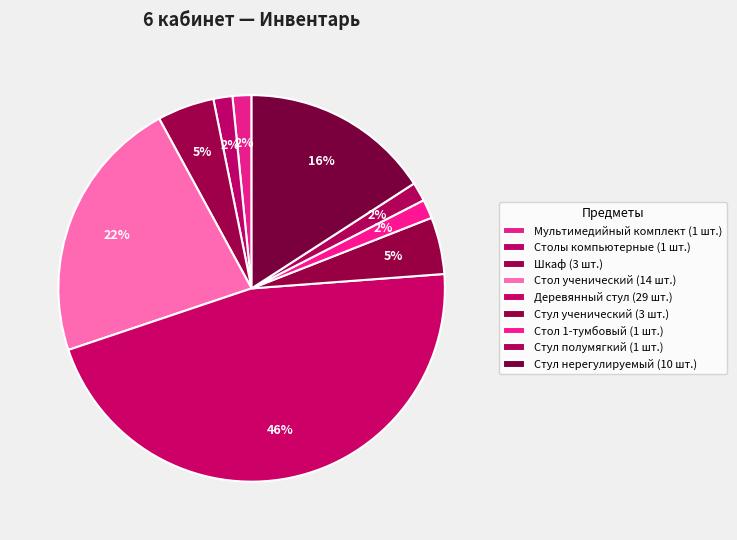

Which has a higher value, Стул полумягкий or Деревянный стул?

Деревянный стул